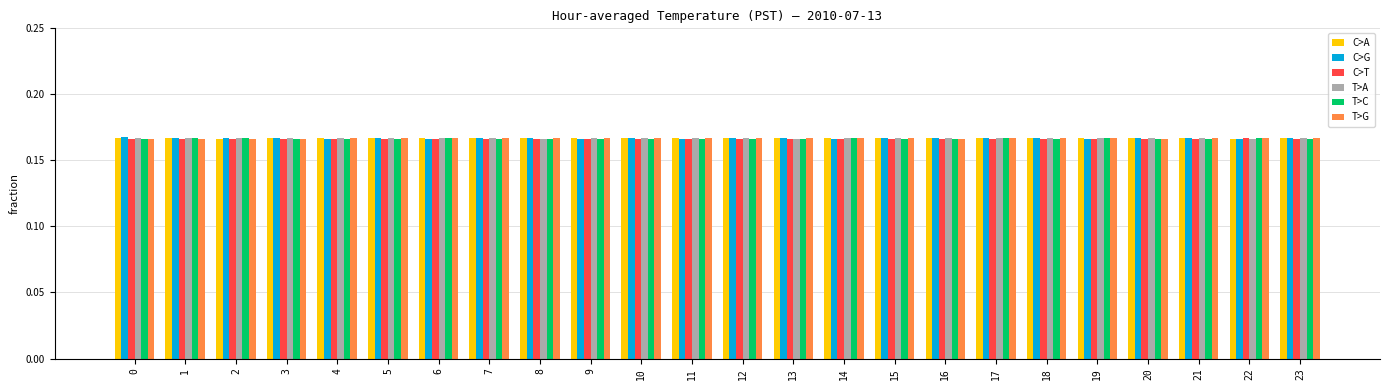

How many bars are there in total?

144